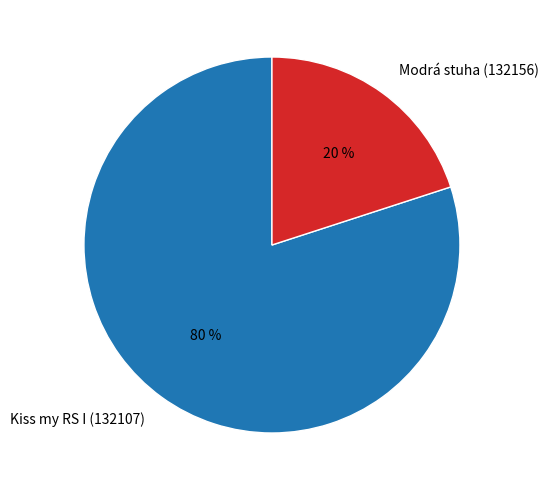

Count the number of slices in the pie.

2